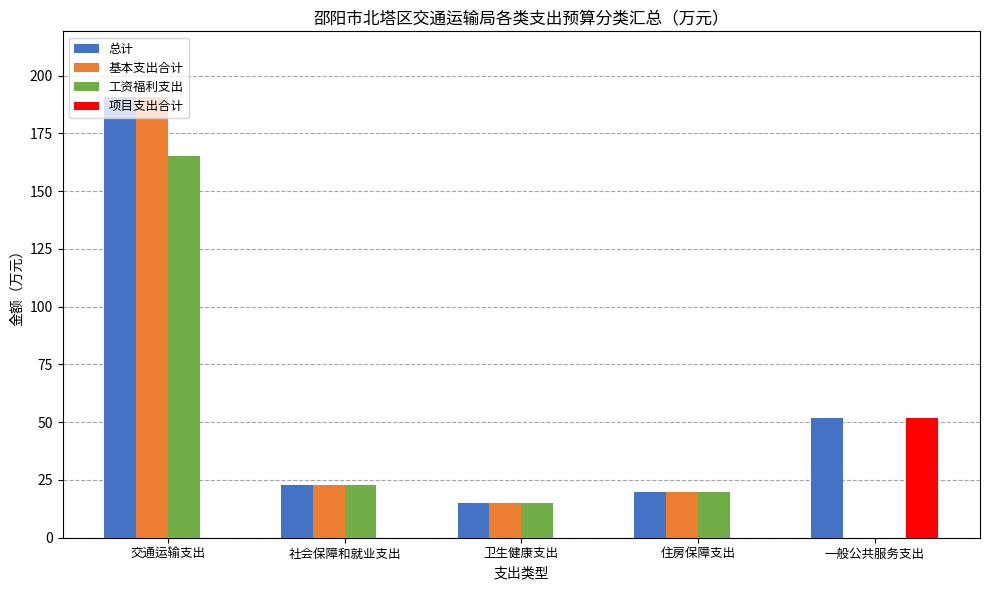

At which label is 基本支出合计 closest to 95?

社会保障和就业支出